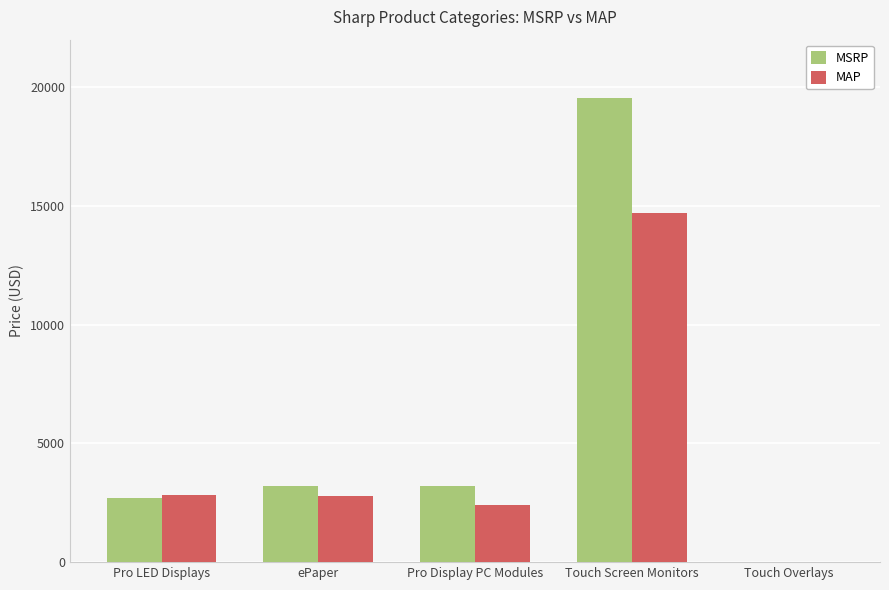

True or false: MAP has a value of 0 at Touch Overlays.

True